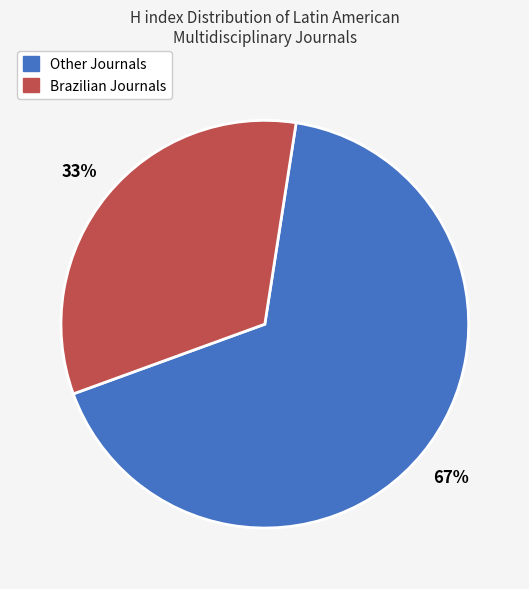

Is there a majority slice in this chart?

Yes